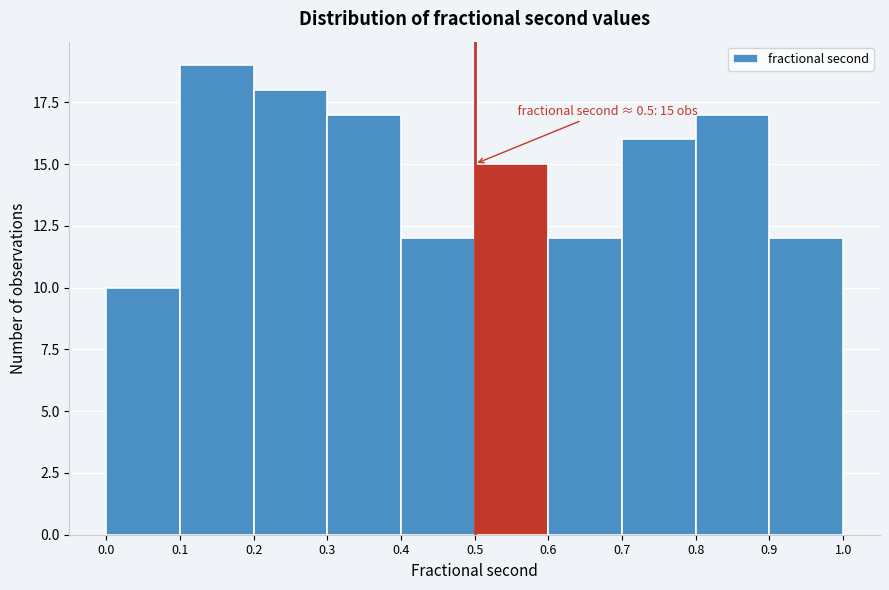

Which range on the x-axis has the tallest bar?

0.1 to 0.2